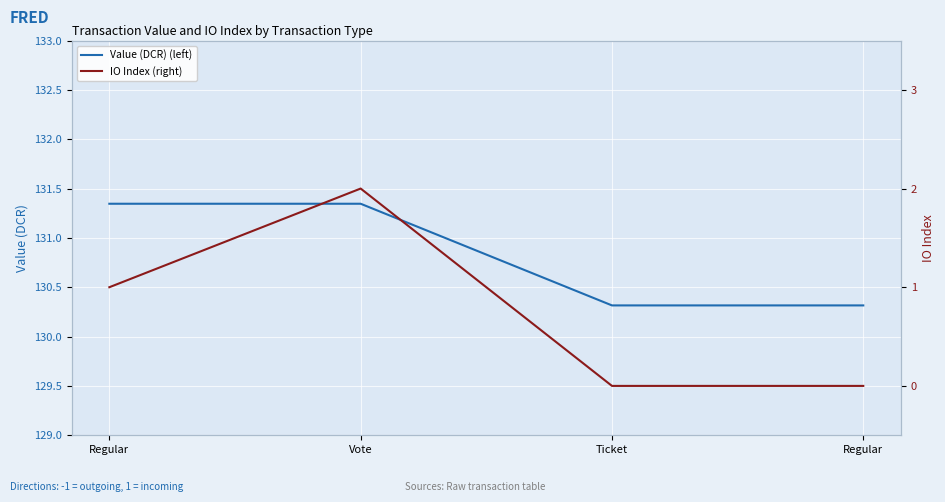

True or false: IO Index (right) and Value (DCR) (left) cross at least once.

False